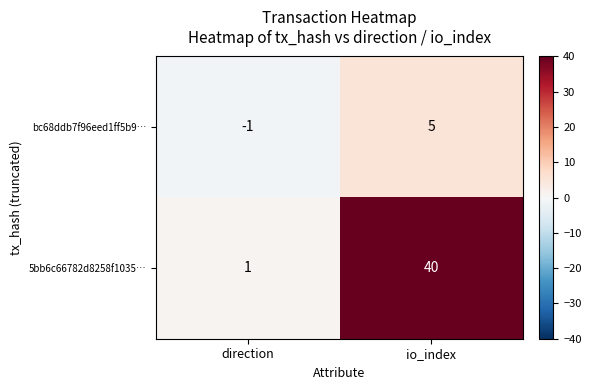

What is the difference between the maximum and minimum values in the bc68ddb7f96eed1ff5b9… series?

6